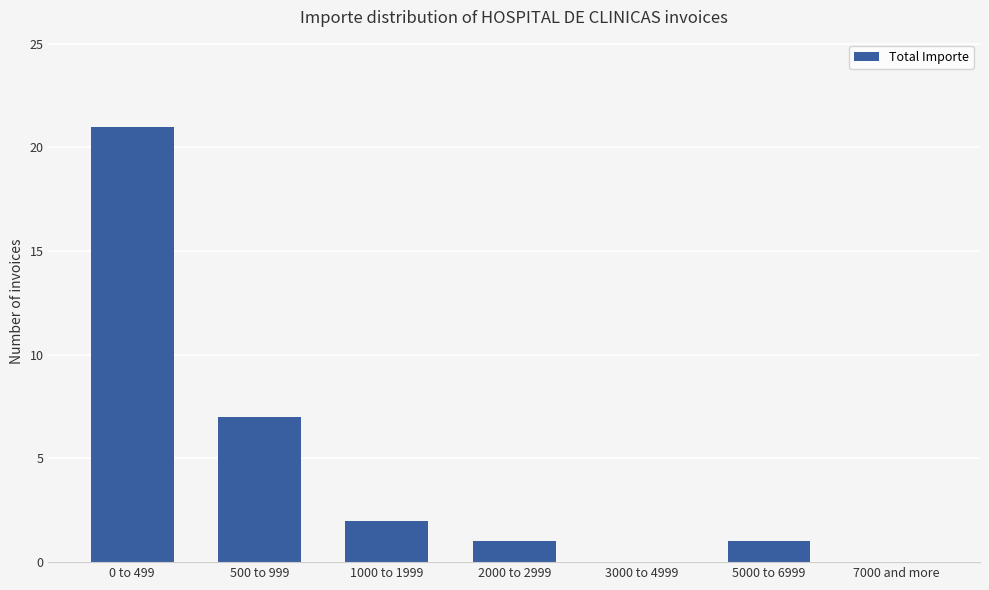

What is the greatest value displayed?

21